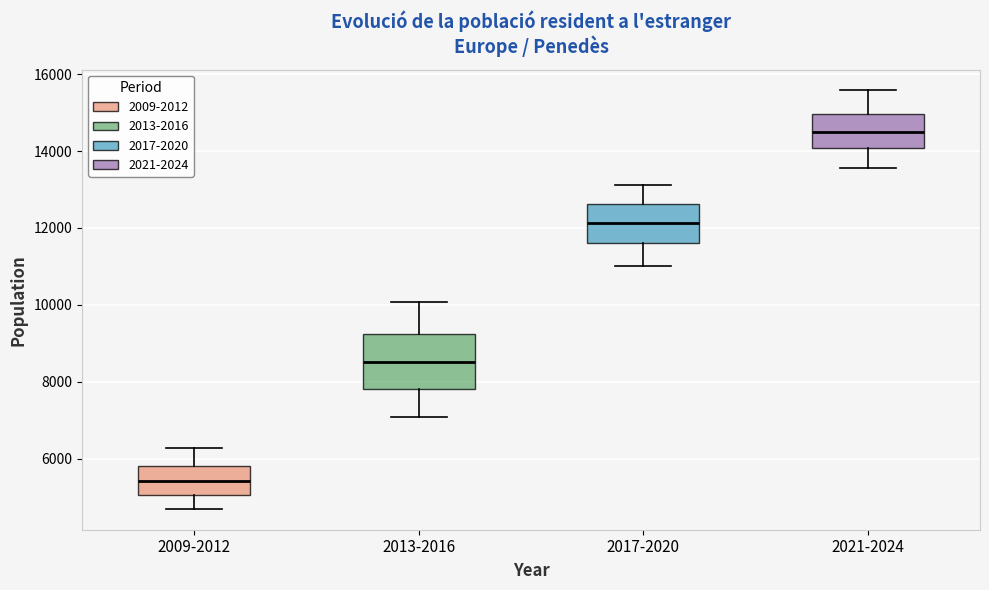

Which box is the tallest, from its lower edge to its upper edge?

2013-2016